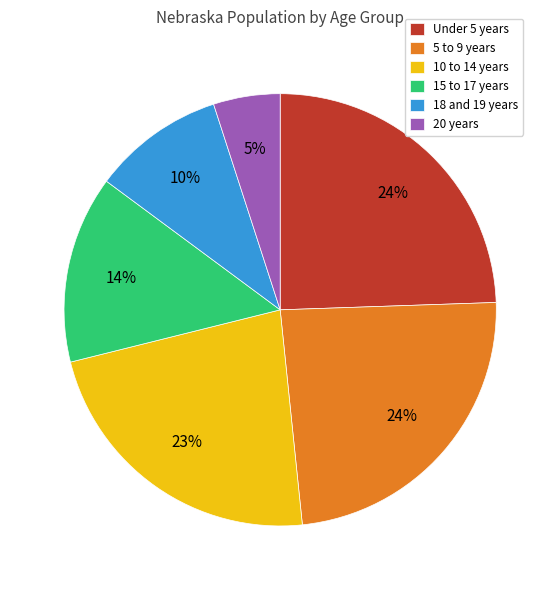

Between 15 to 17 years and 18 and 19 years, which is larger?

15 to 17 years